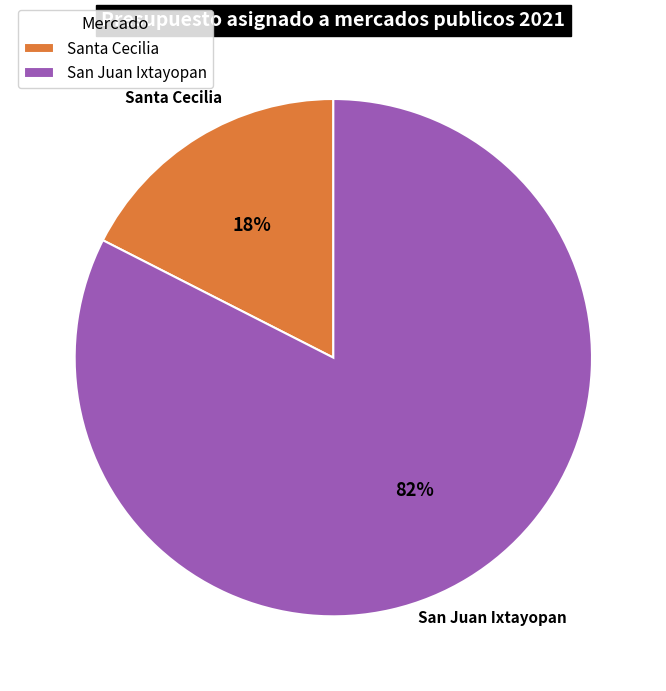

To the nearest percent, what is the combined percentage of San Juan Ixtayopan and Santa Cecilia?

100%